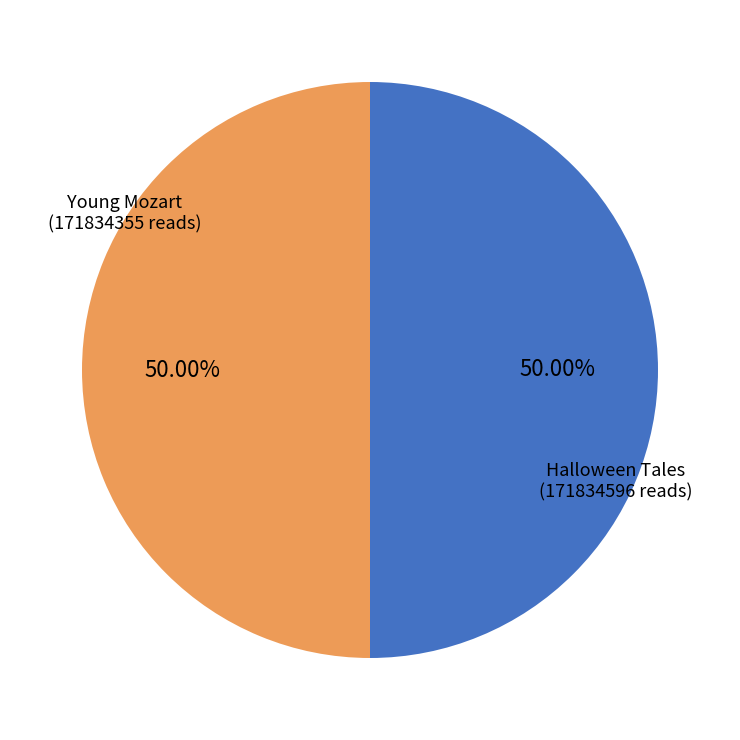

What portion of the pie excludes Halloween Tales?

50.0%